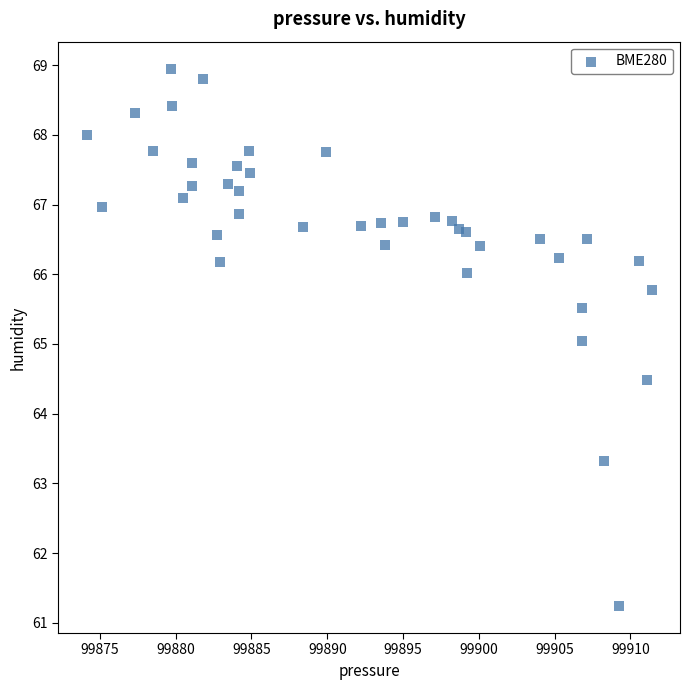

What is the range of X values (max minus min)?

37.3